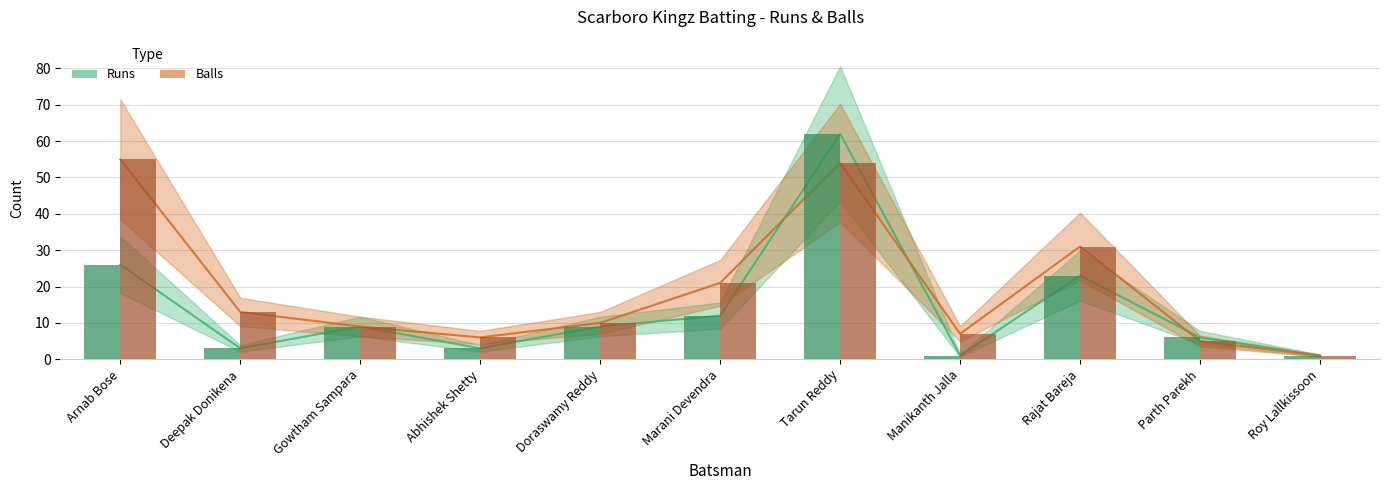

Which category has the lowest value in the Runs series?

Manikanth Jalla